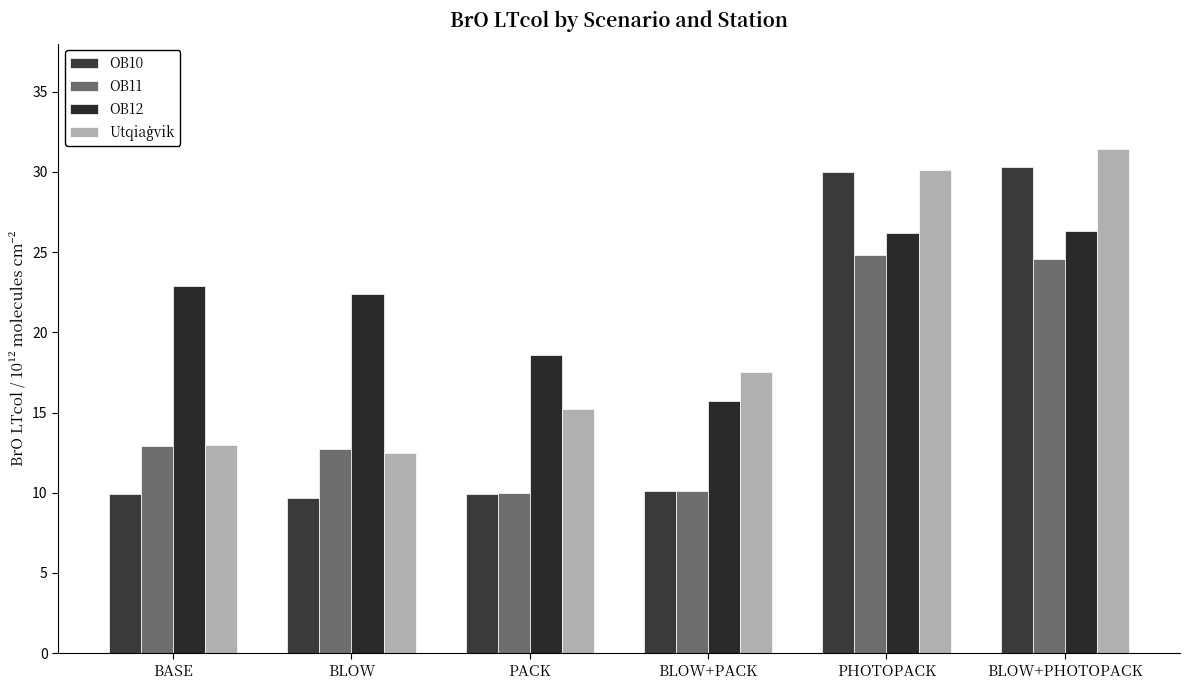

At which category is the sum across all series the highest?

BLOW+PHOTOPACK